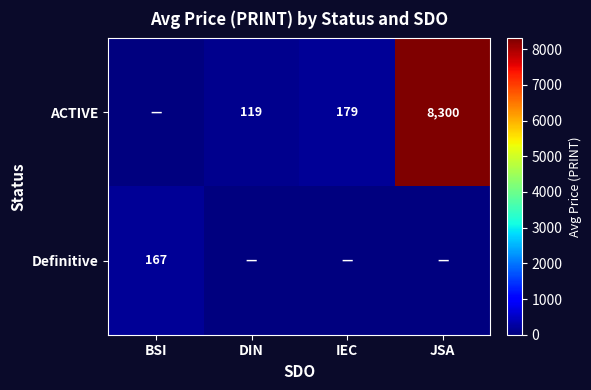

What is the sum of the ACTIVE values at JSA and IEC?

8479